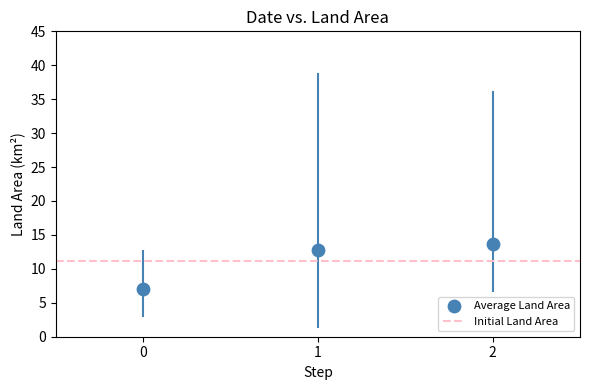

What is the range of Y values (max minus min)?

6.7